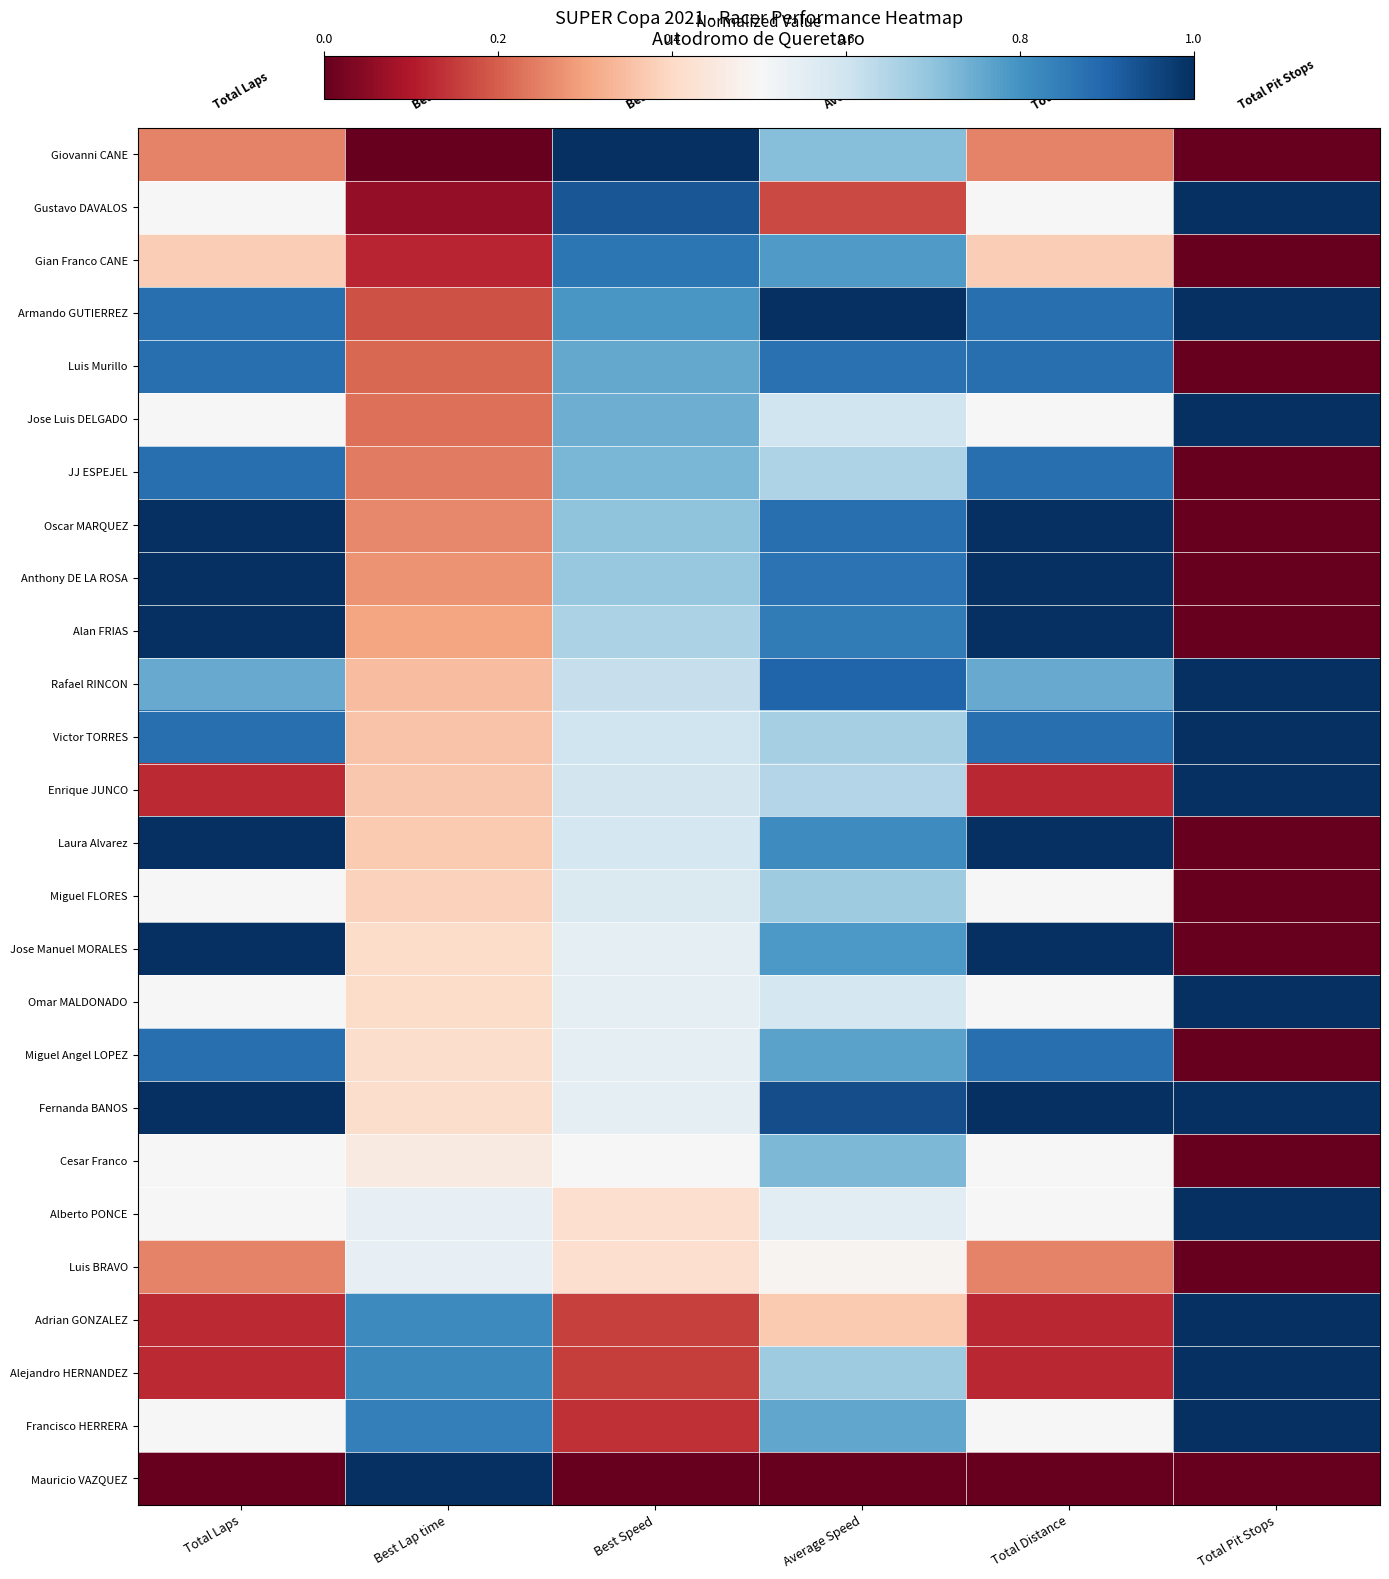

Which series changed the most between Best Lap time and Best Speed?

Giovanni CANE